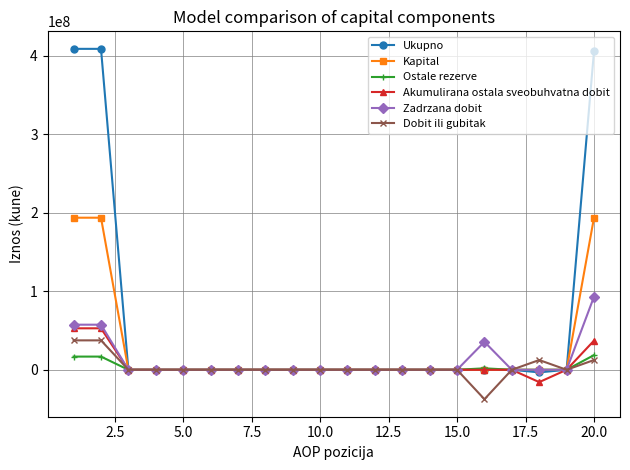

Which series has the largest total across all categories?

Ukupno